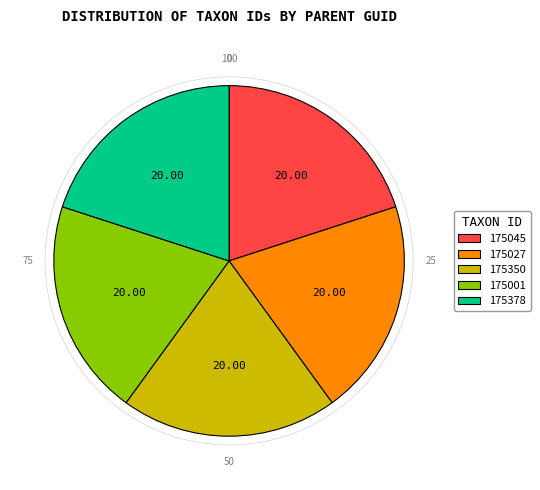

Do 175001 and 175045 together represent more than half of the pie?

No